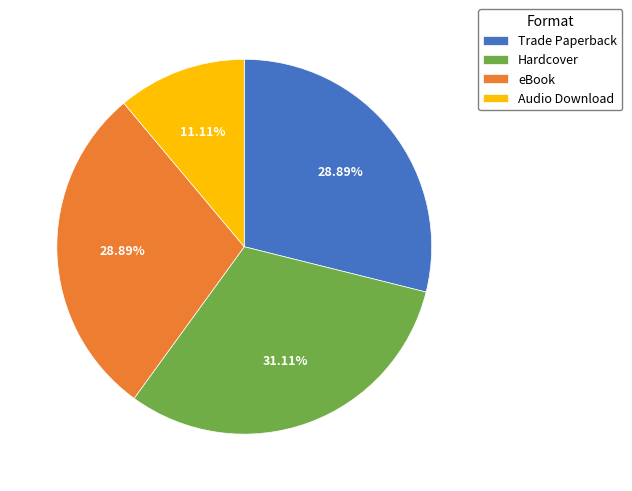

Approximately how many times larger is the value at eBook compared to Trade Paperback?

1.0